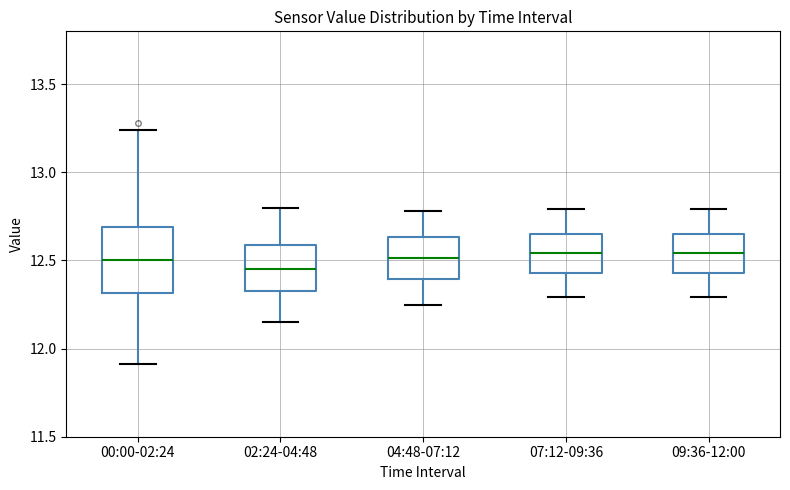

Reading left to right, transcribe this box plot: for each box, give where its median line is, the range the box spans, and where its two whiskers end, as read against the y-axis. The values are not printed on the chart, so give them approximately, as read against the axis.

00:00-02:24: median 12.50, box 12.30 to 12.70, whiskers 11.90 to 13.25
02:24-04:48: median 12.45, box 12.35 to 12.60, whiskers 12.15 to 12.80
04:48-07:12: median 12.50, box 12.40 to 12.65, whiskers 12.25 to 12.80
07:12-09:36: median 12.55, box 12.45 to 12.65, whiskers 12.30 to 12.80
09:36-12:00: median 12.55, box 12.45 to 12.65, whiskers 12.30 to 12.80